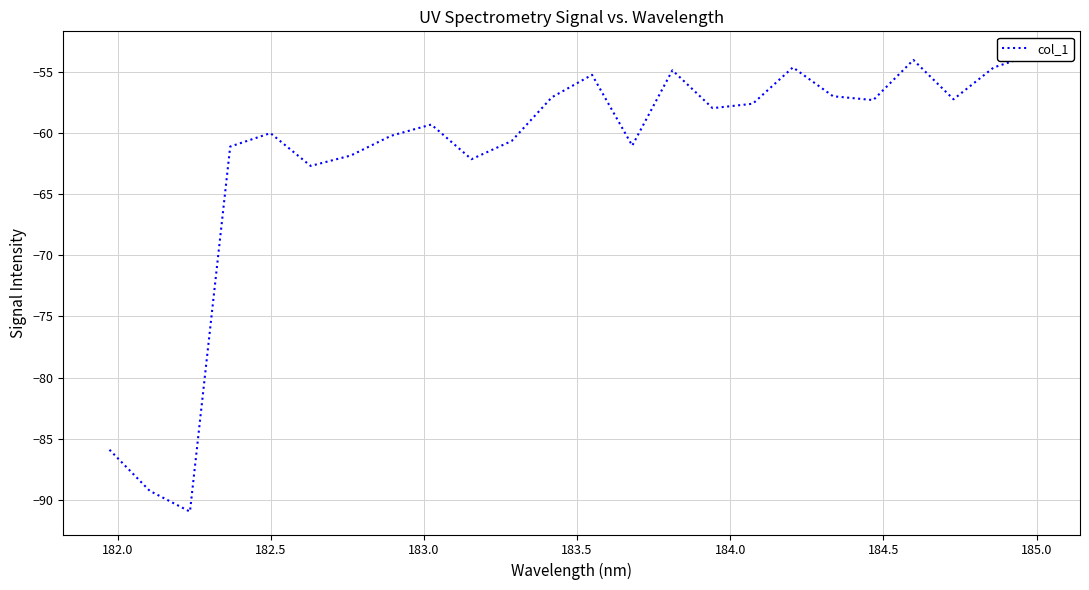

Reading left to right, list all the values displayed in this chart.

-85.9	-89.3	-91.0	-61.1	-60.0	-62.7	-61.8	-60.2	-59.3	-62.1	-60.6	-57.1	-55.2	-61.0	-54.9	-58.0	-57.6	-54.6	-57.0	-57.3	-54.0	-57.2	-54.6	-53.5